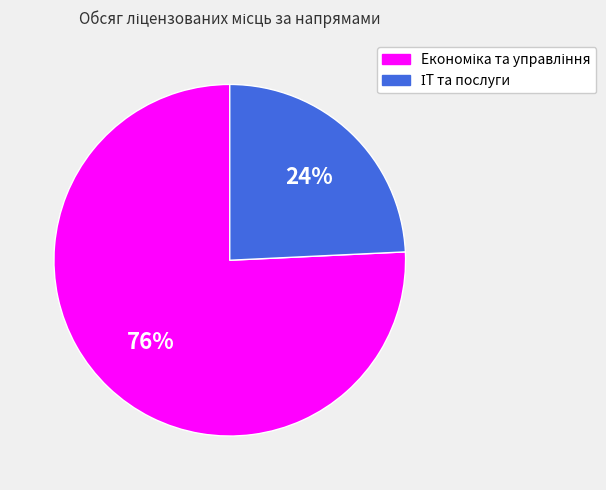

To the nearest percent, what is the difference between the largest and smallest slice percentages?

52%